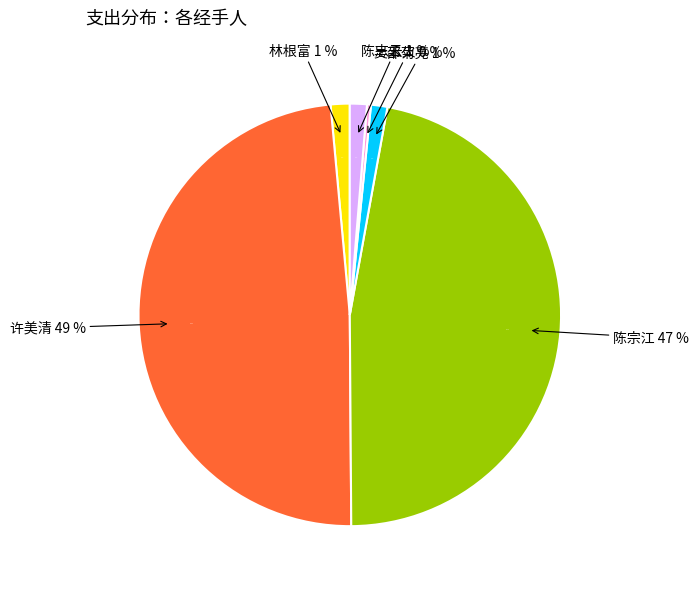

What is the smallest slice in the pie chart?

吴禾火